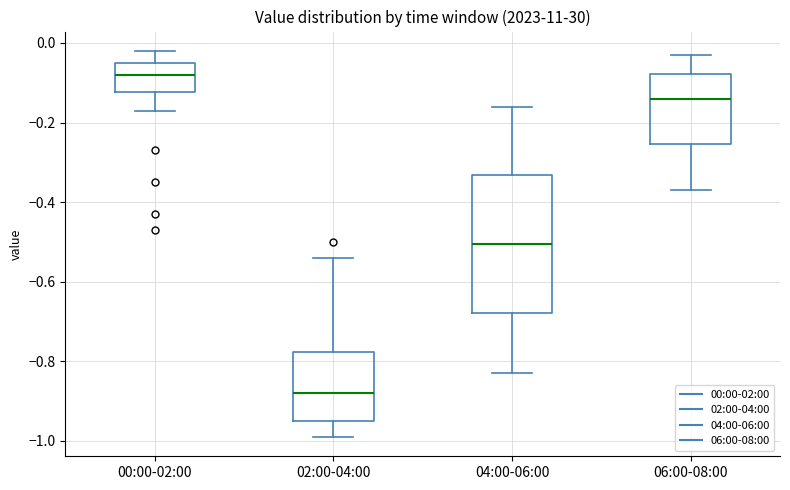

Reading left to right, read every box against the y-axis: the position of its median line, the range the box covers, and the ends of its whiskers. The values are not printed on the chart, so give them approximately, as read against the axis.

00:00-02:00: median -0.08, box -0.12 to -0.04, whiskers -0.16 to -0.02
02:00-04:00: median -0.88, box -0.94 to -0.78, whiskers -0.98 to -0.54
04:00-06:00: median -0.50, box -0.68 to -0.34, whiskers -0.82 to -0.16
06:00-08:00: median -0.14, box -0.26 to -0.08, whiskers -0.36 to -0.02